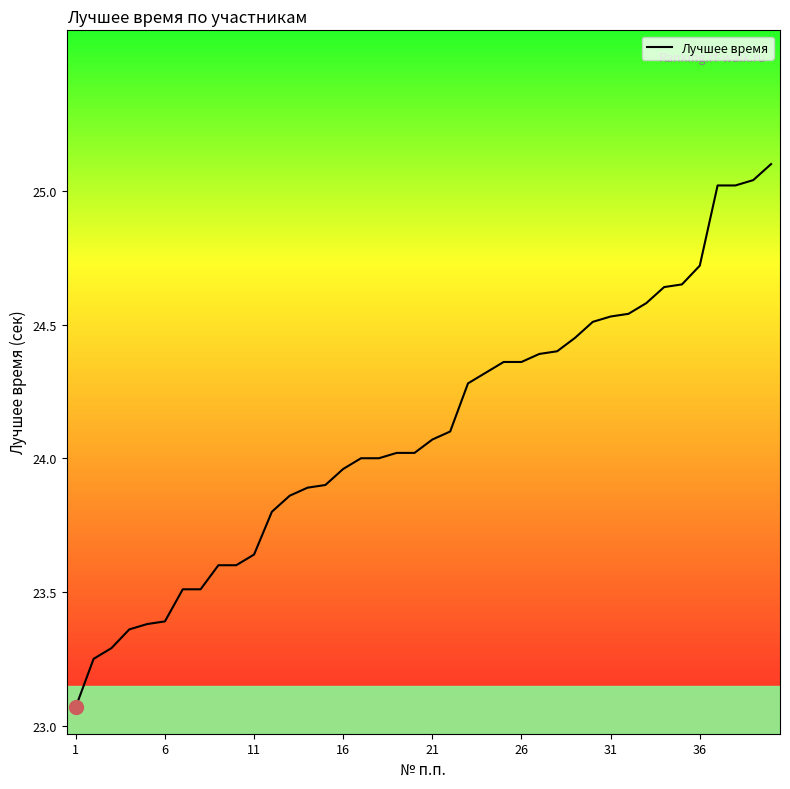

What is the difference between the maximum and minimum values?

2.0